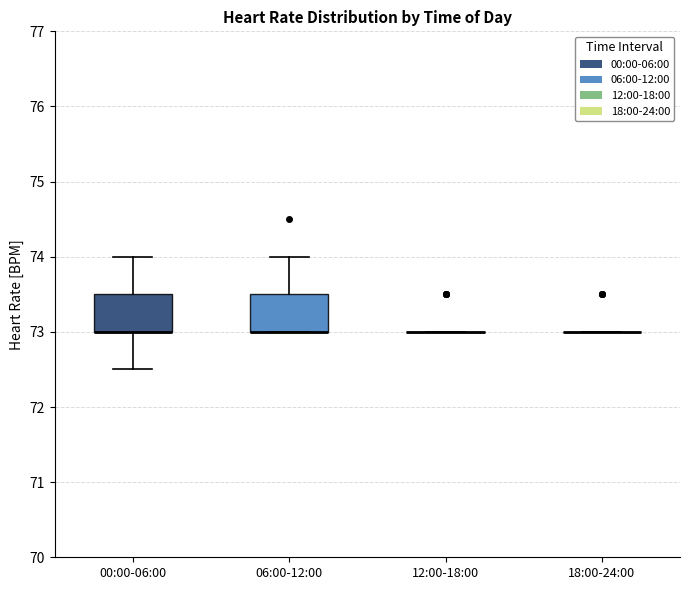

Reading left to right, transcribe this box plot: for each box, give where its median line is, the range the box spans, and where its two whiskers end, as read against the y-axis. The values are not printed on the chart, so give them approximately, as read against the axis.

00:00-06:00: median 73.0 (drawn on the box's lower edge), box 73.0 to 73.5, whiskers 72.5 to 74.0
06:00-12:00: median 73.0 (drawn on the box's lower edge), box 73.0 to 73.5, whiskers 73.0 to 74.0
12:00-18:00: box collapsed to a line at 73.0, whiskers 73.0 to 73.0
18:00-24:00: box collapsed to a line at 73.0, whiskers 73.0 to 73.0